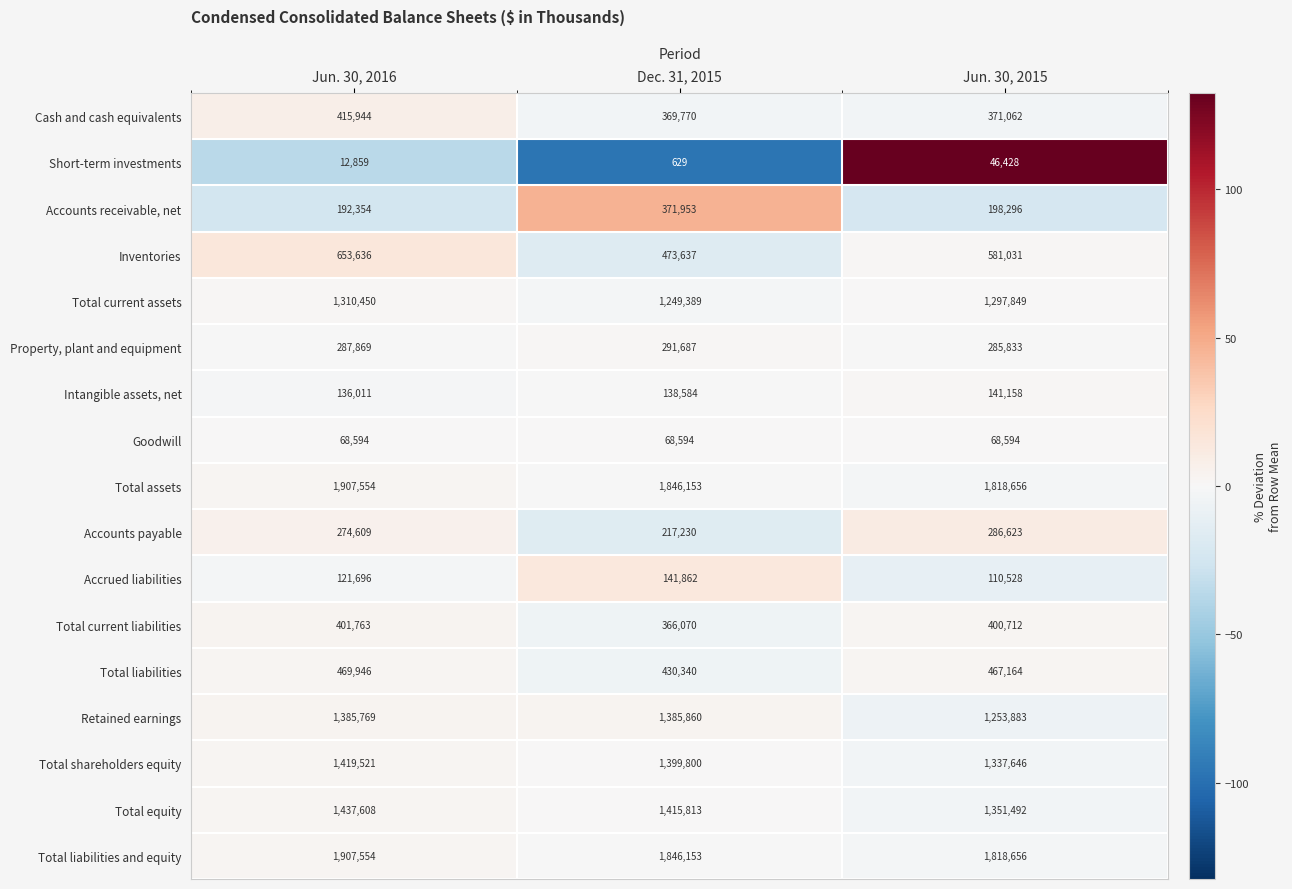

Which category has the lowest value across all series?

Dec. 31, 2015